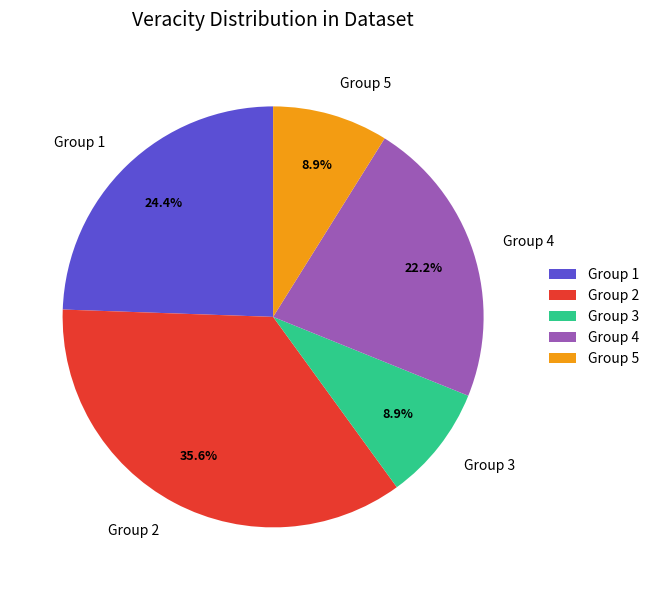

Which has a higher value, Group 3 or Group 4?

Group 4